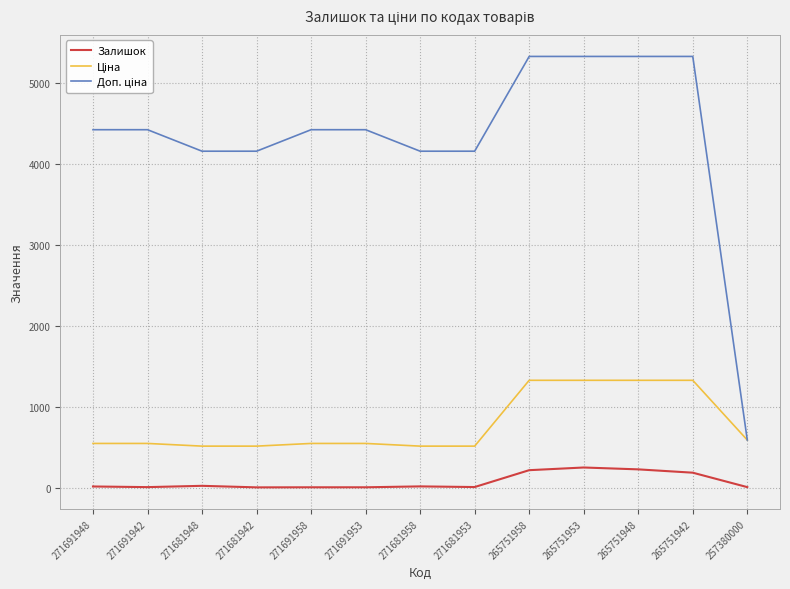

True or false: Залишок has a value of 12.0 at 271691958.

True